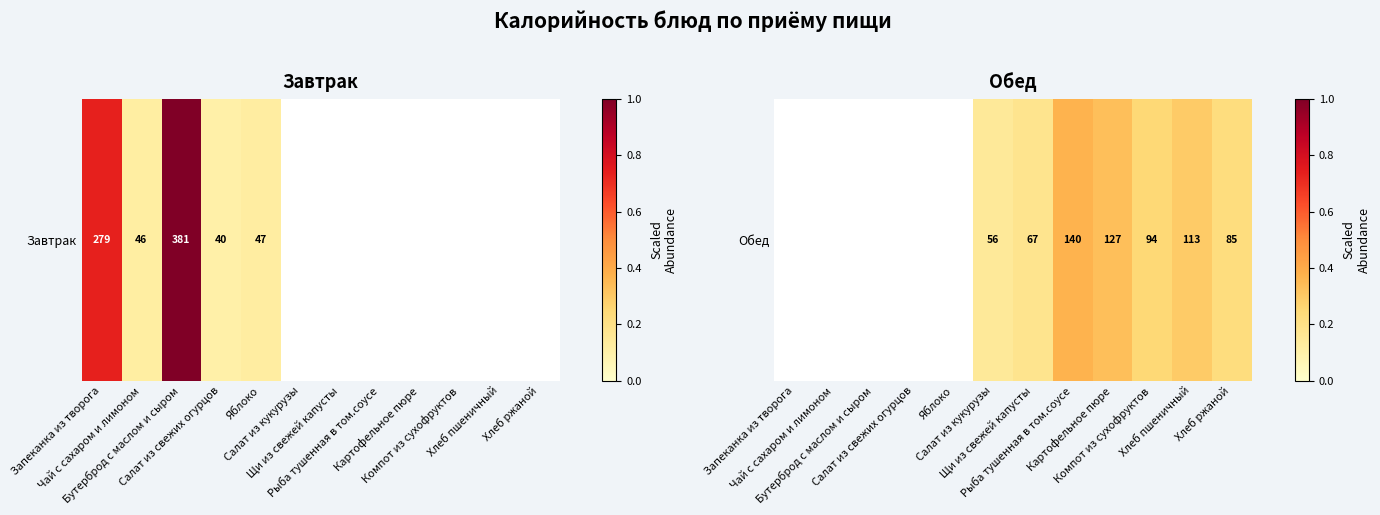

The value at Хлеб пшеничный is 0.4. True or false?

False